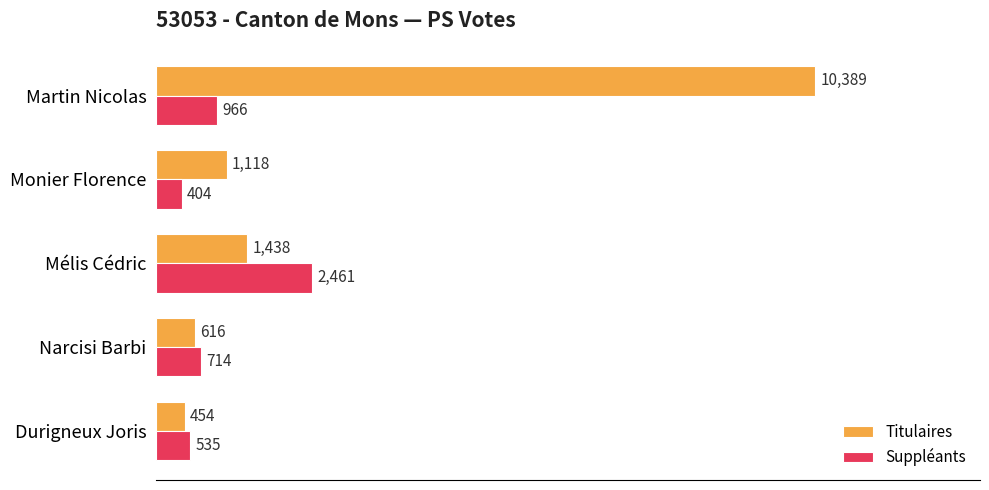

What is the approximate value of Titulaires at Mélis Cédric, to the nearest 10?

1440